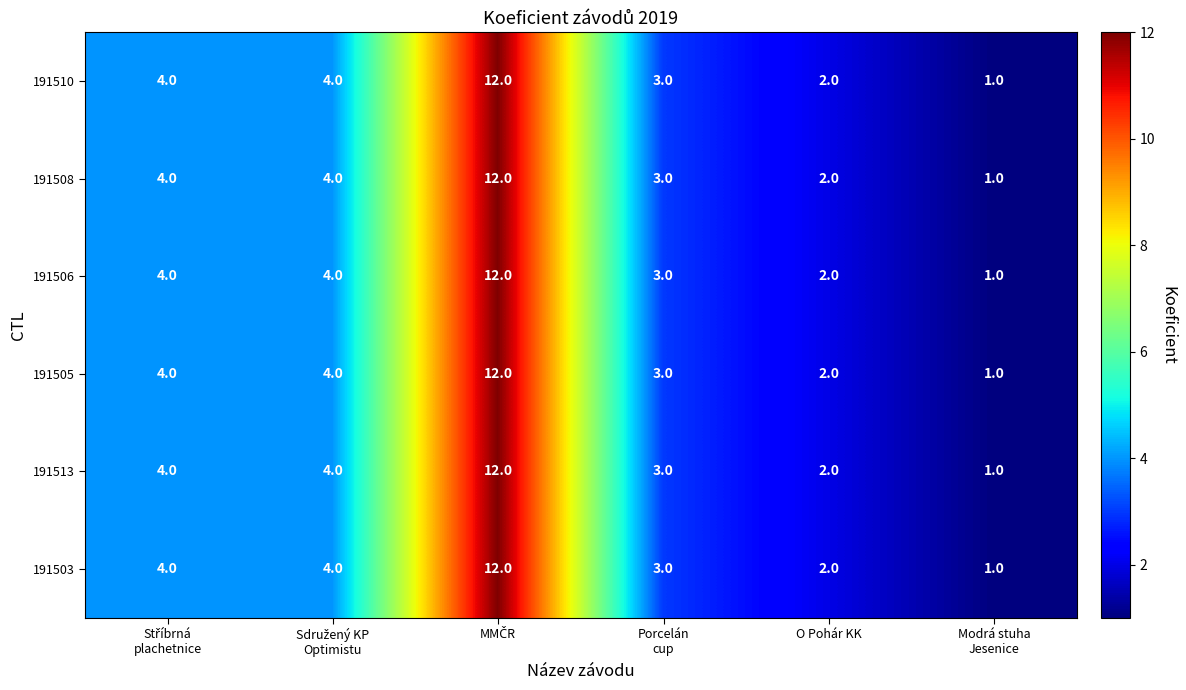

What is the difference between the maximum and minimum values in the 191505 series?

11